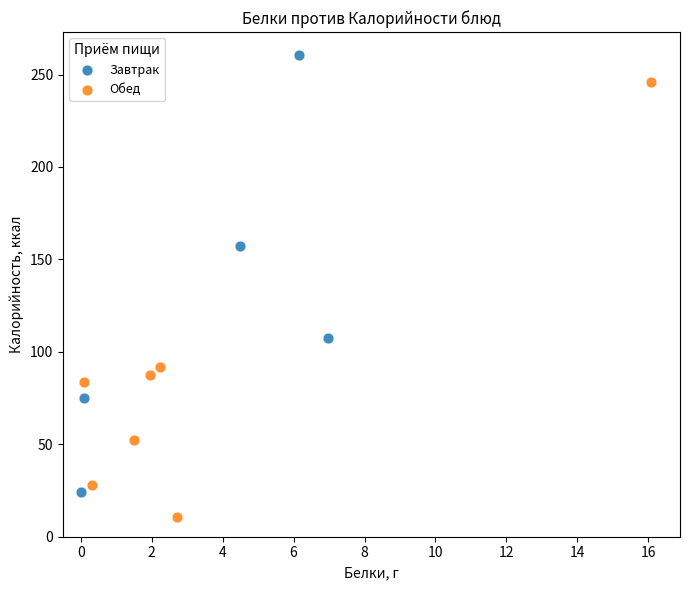

Which series has the largest Y range (max minus min)?

Завтрак